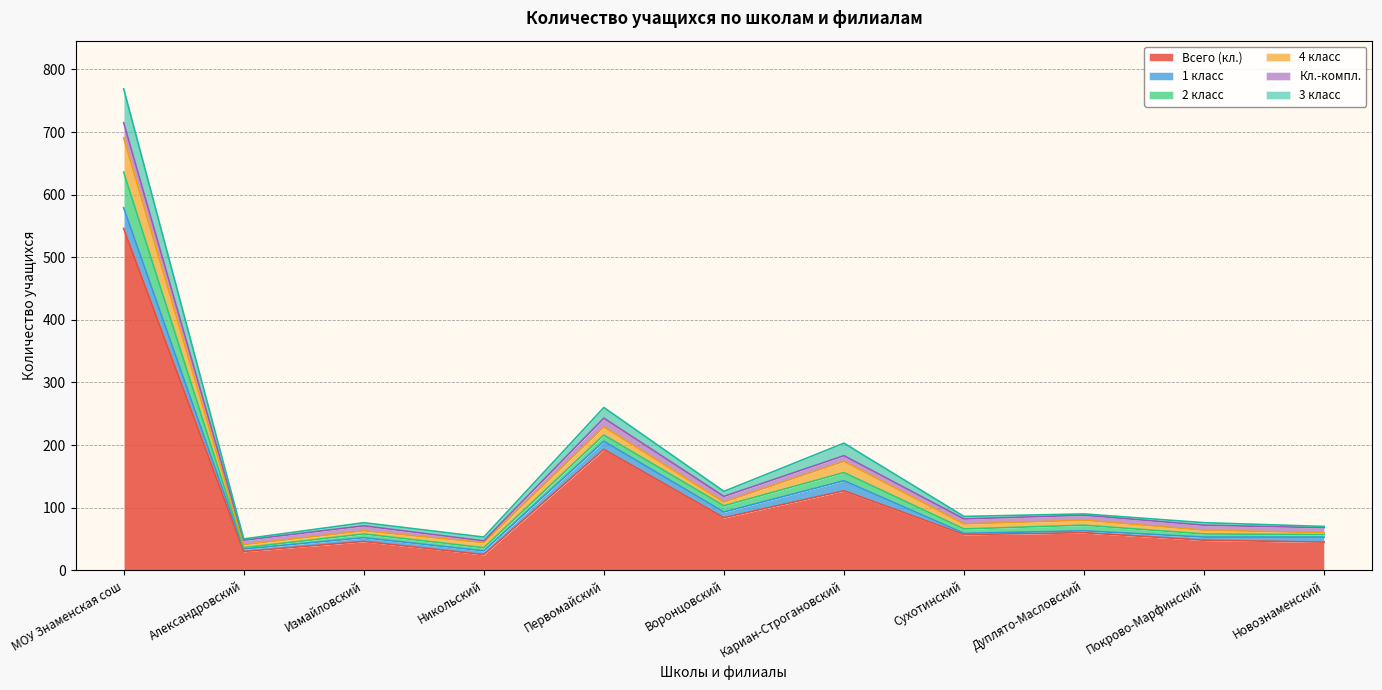

How many interior local peaks does the 3 класс series have?

4